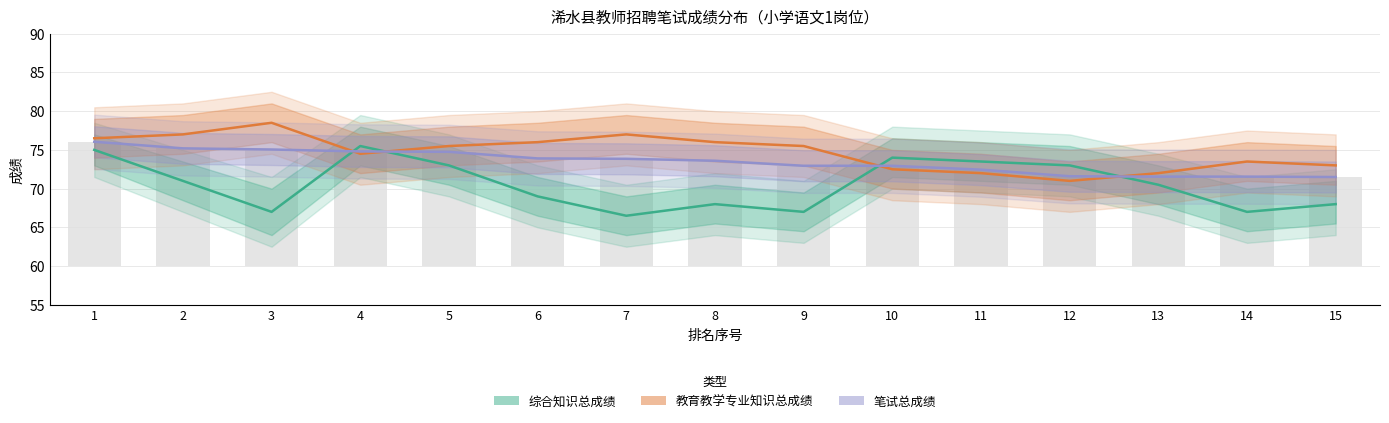

The value of 教育教学专业知识总成绩 at 4 is 34.6. True or false?

False